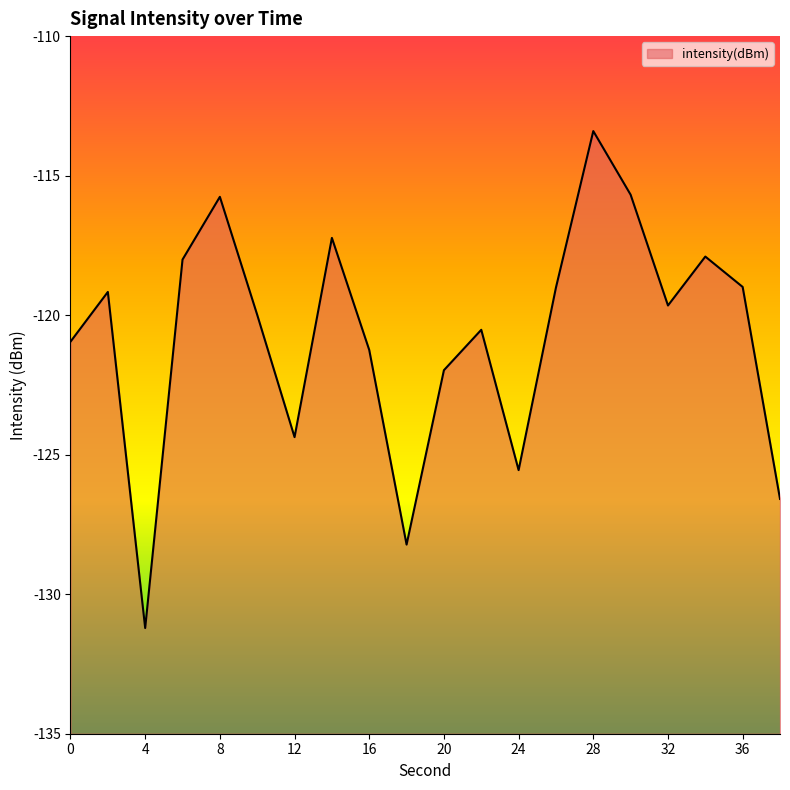

Reading right to left, what are all the values shown in this chart?

38=-126.6	36=-119.0	34=-117.9	32=-119.7	30=-115.7	28=-113.4	26=-119.0	24=-125.6	22=-120.5	20=-122.0	18=-128.2	16=-121.2	14=-117.2	12=-124.4	10=-120.0	8=-115.8	6=-118.0	4=-131.2	2=-119.2	0=-121.0